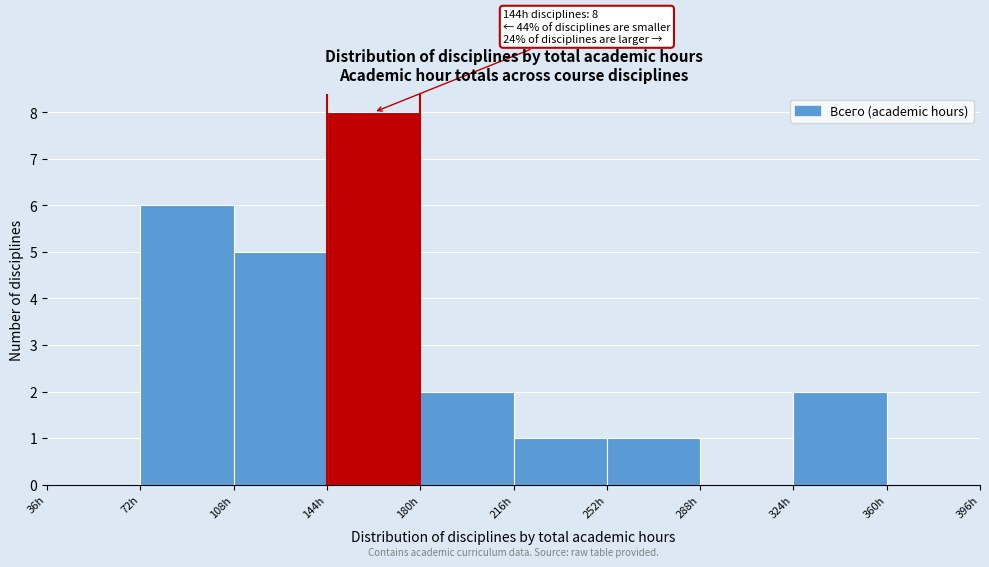

Which range on the x-axis has the tallest bar?

144 to 180